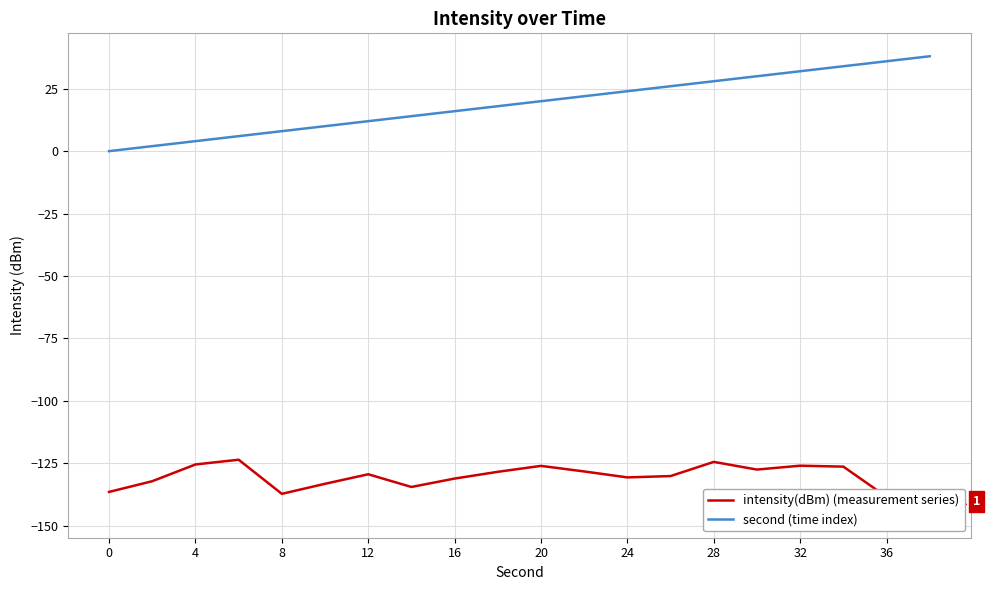

The second (time index) series shows 17 at 28. True or false?

False